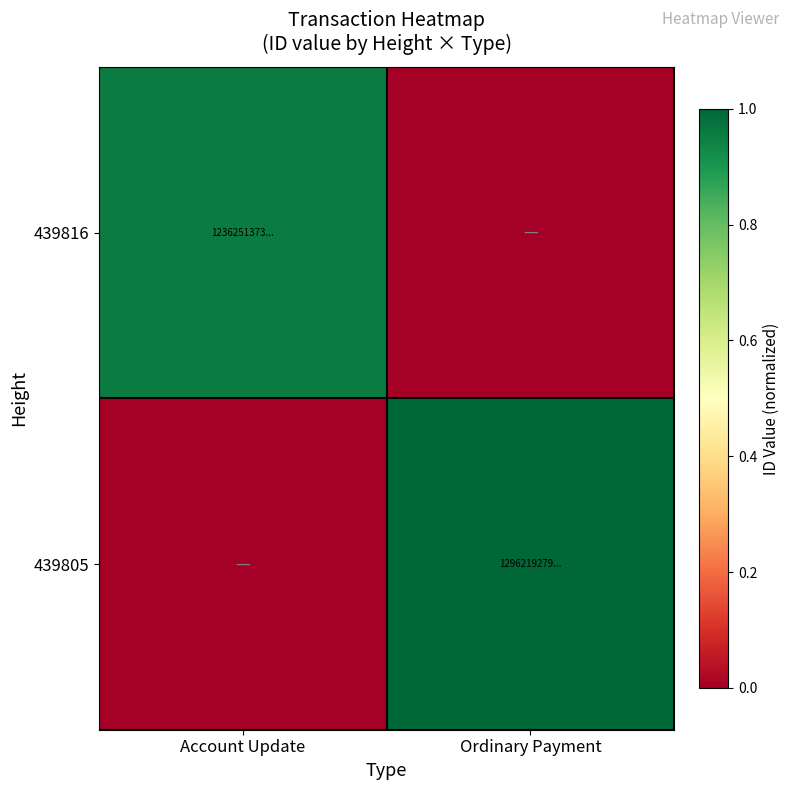

At how many categories does at least one series exceed 0?

2